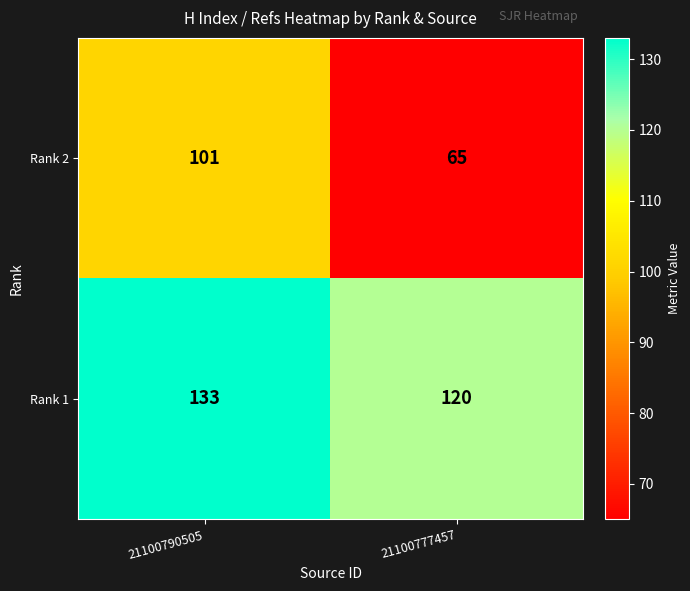

Is the value of Rank 2 at 21100777457 greater than the value of Rank 1 at 21100790505?

No